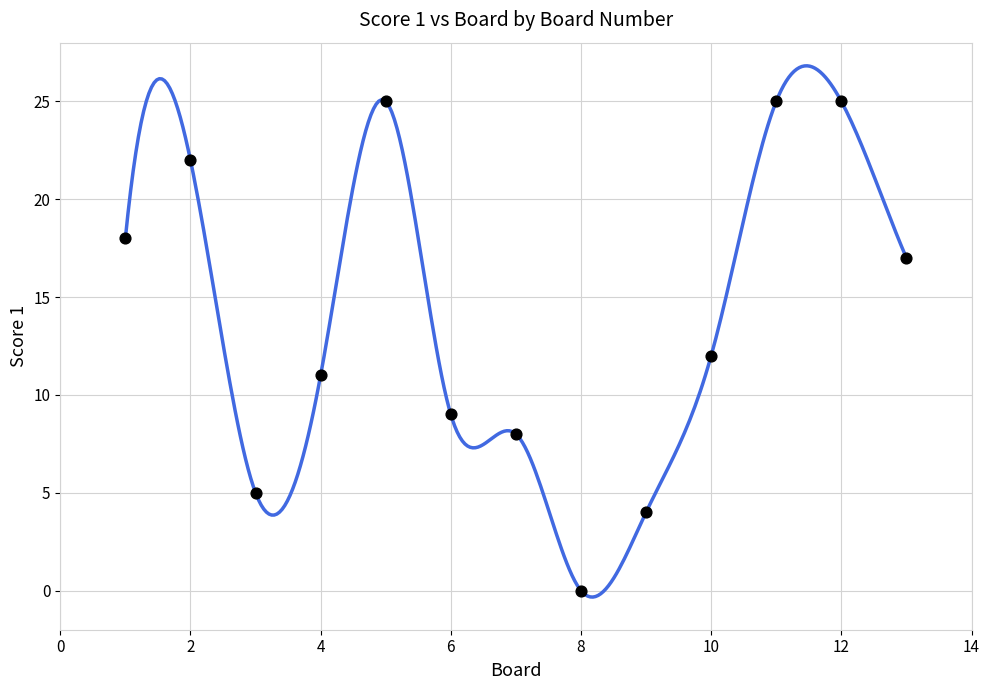

What is the range of X values (max minus min)?

12